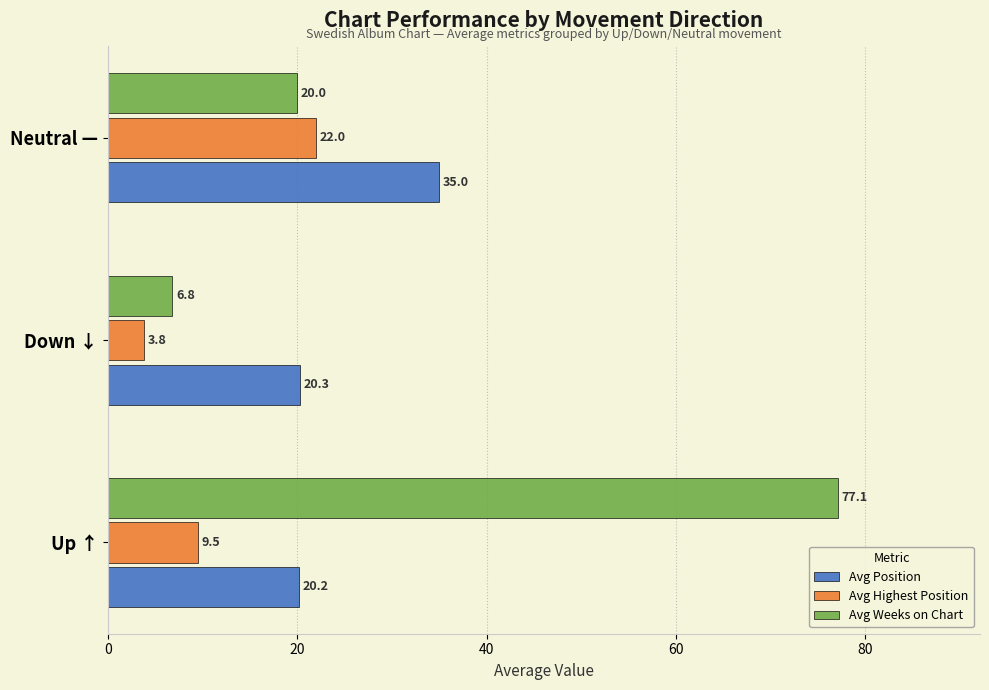

The Avg Weeks on Chart series shows 6.8 at Down ↓. True or false?

True